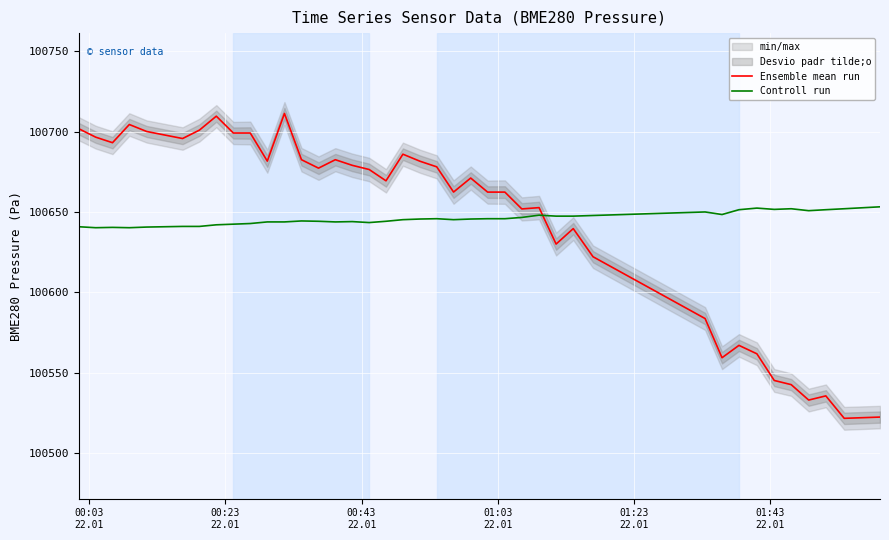

How many interior local valleys does the Ensemble mean run series have?

11